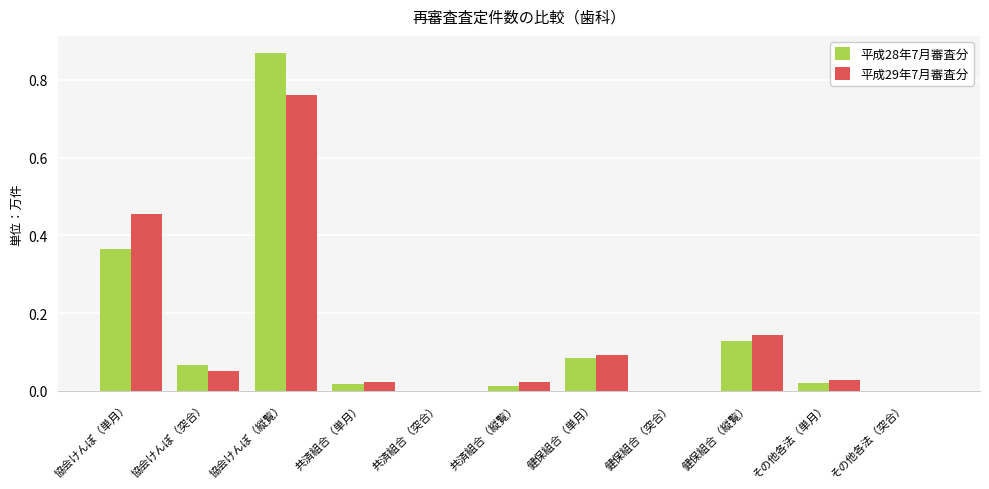

Is the value of 平成29年7月審査分 at 共済組合（単月） greater than the value of 平成28年7月審査分 at 健保組合（縦覧）?

No